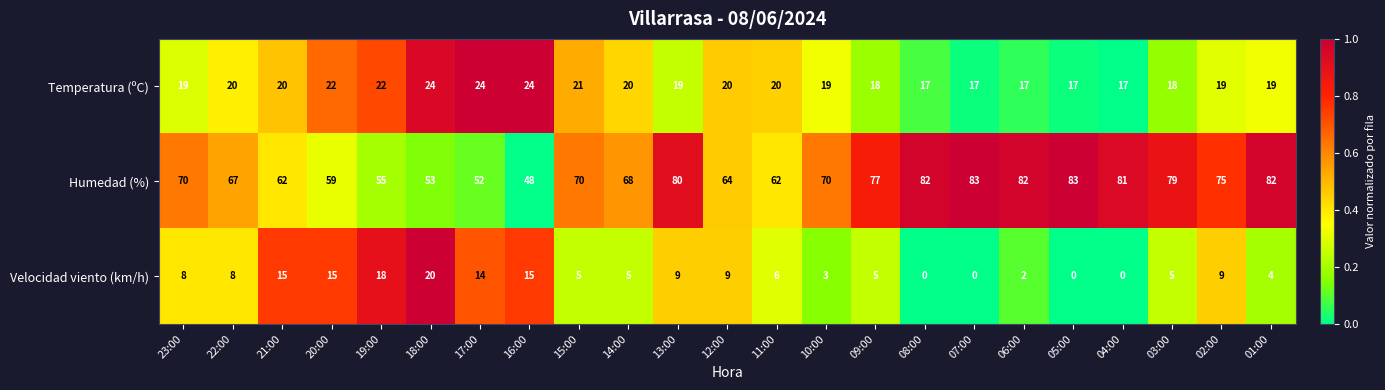

Rank the series by their average value, from lowest to highest.

Velocidad viento (km/h), Temperatura (ºC), Humedad (%)